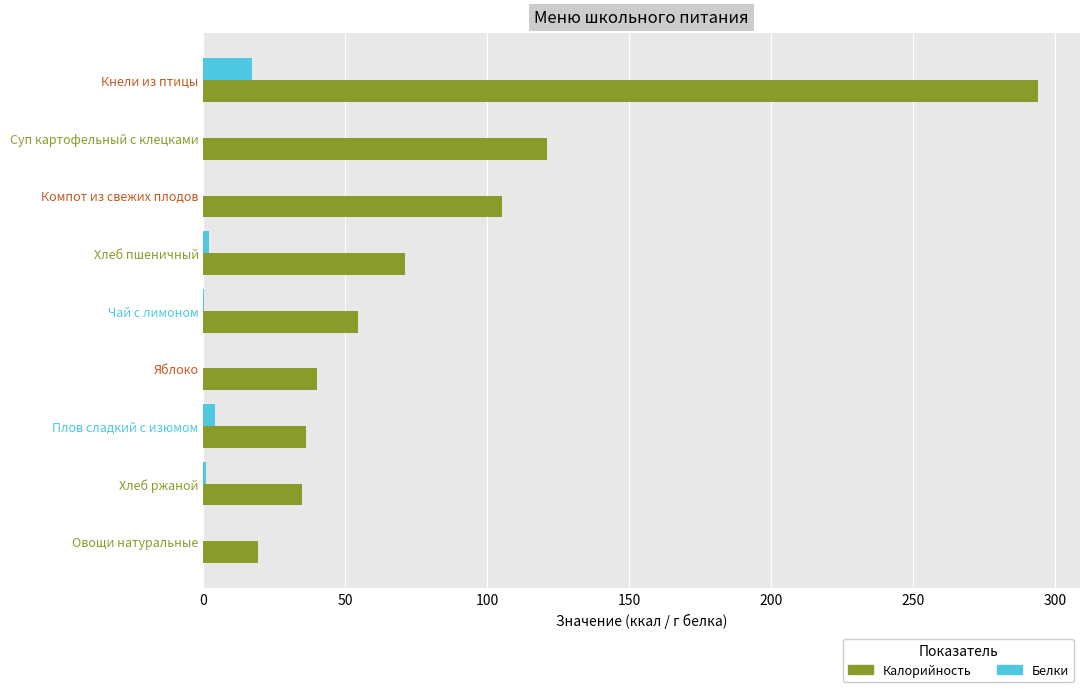

What are all the series names shown in the legend?

Калорийность, Белки